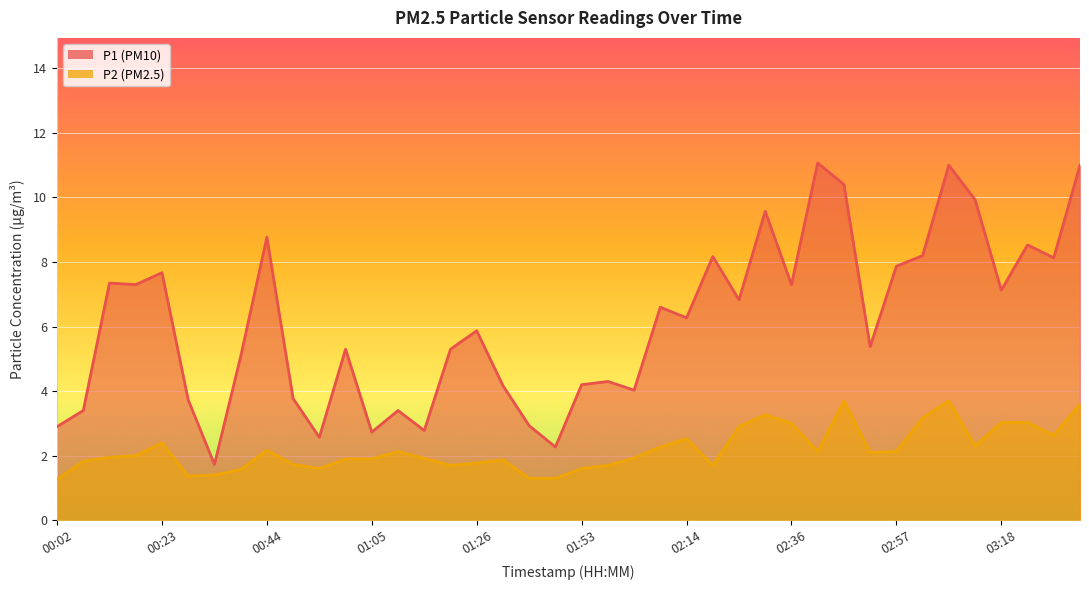

Is it true that P2 equals 1.9 at 01:32?

True